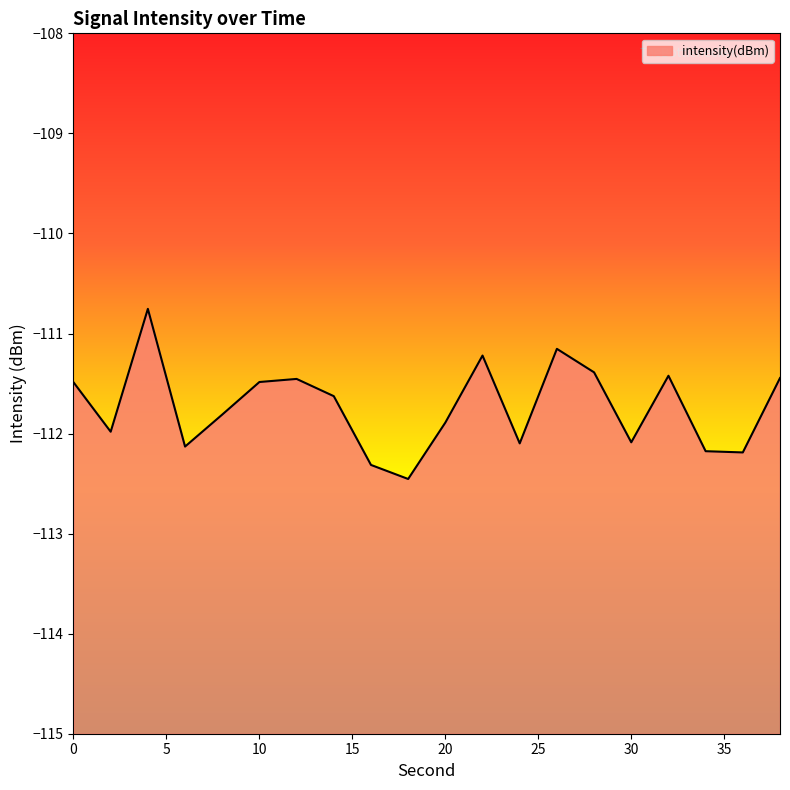

What is the value of the 13th point from the left?

-112.1